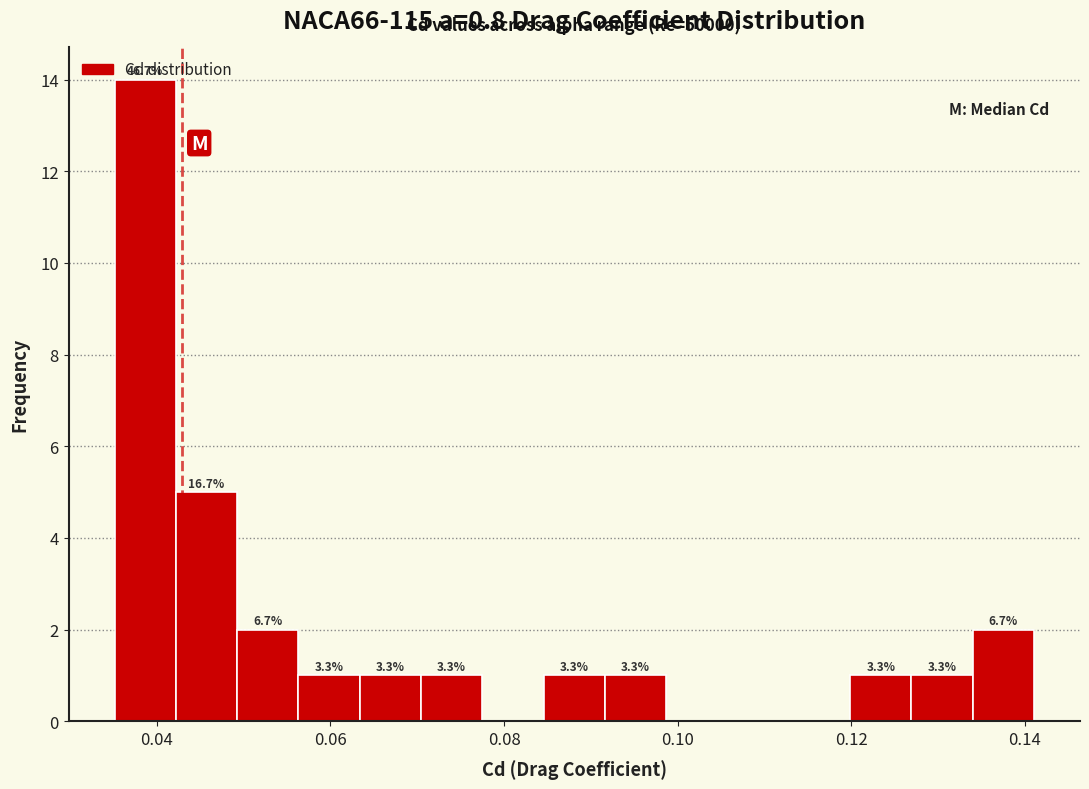

Read against the x-axis, roughly where is the centre of the tallest bar?

0.038